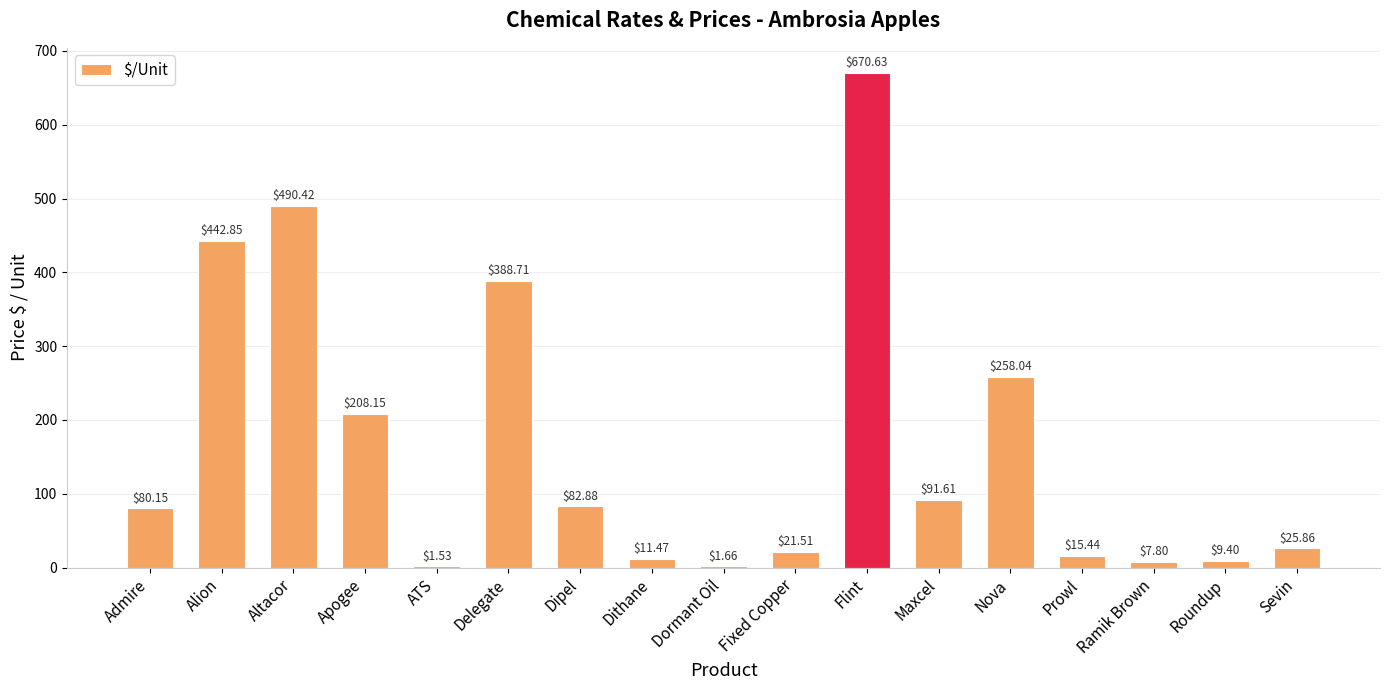

What is the sum of all values?

2808.1